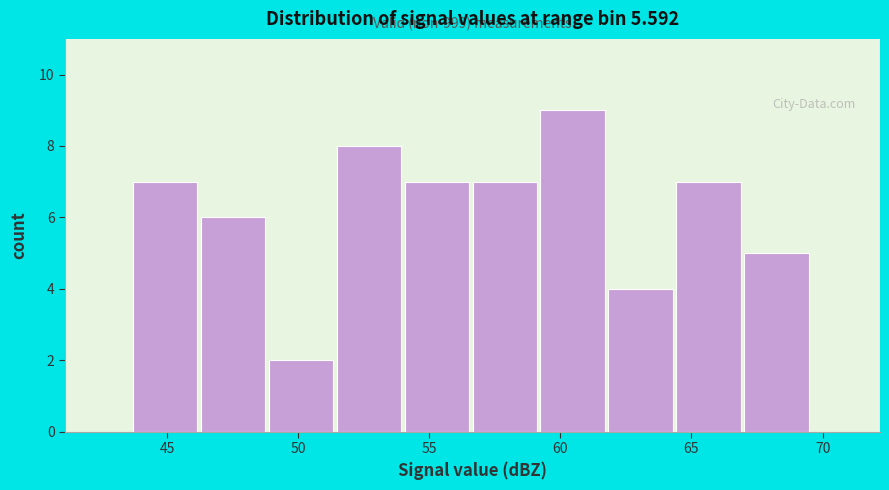

Which range on the x-axis has the tallest bar?

59.0 to 62.0